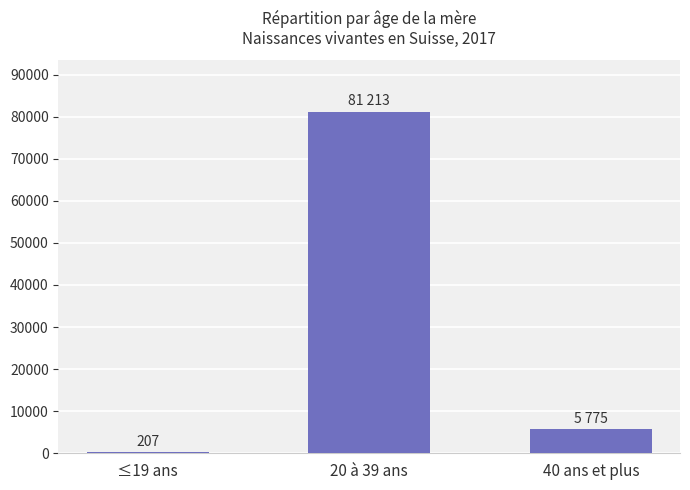

Which category has the highest value across all series?

20 à 39 ans